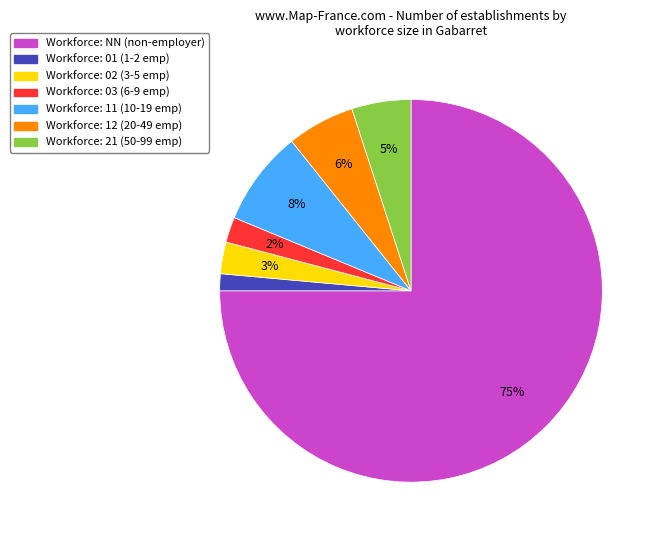

Does any single category account for the majority?

Yes